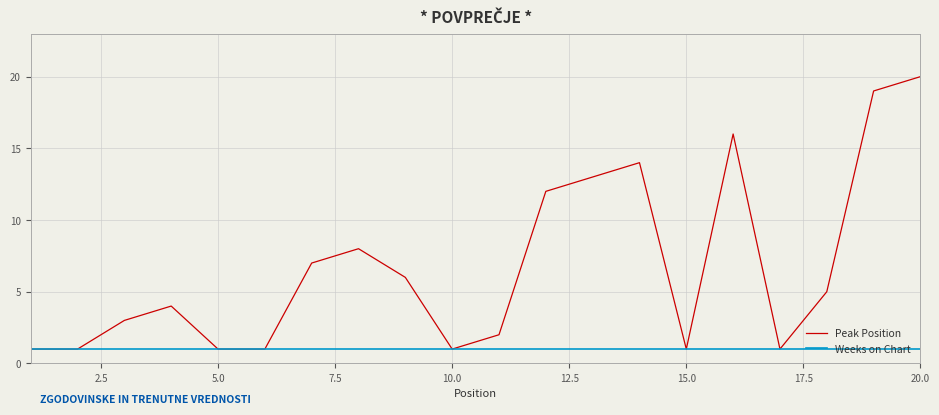

Which series has the widest spread of values?

Peak Position